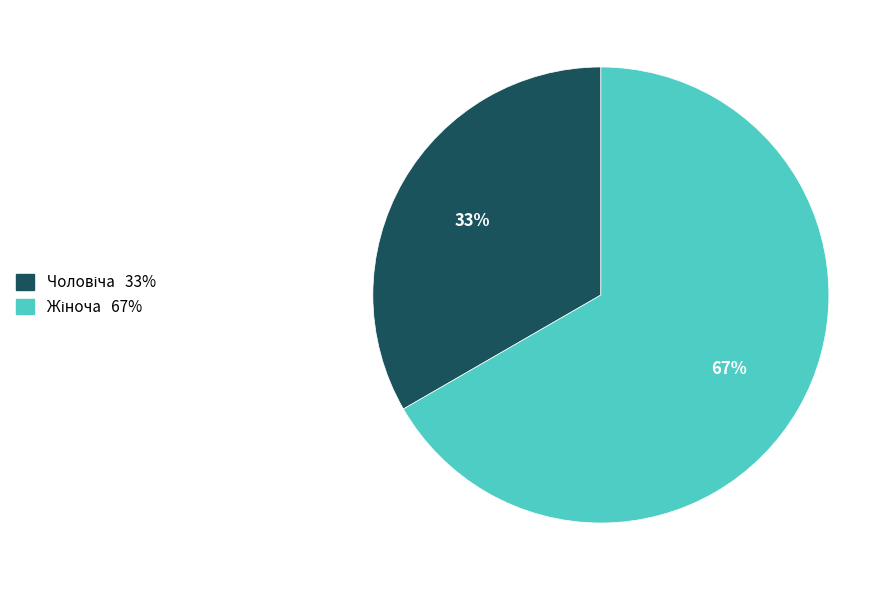

Does any single category account for the majority?

Yes